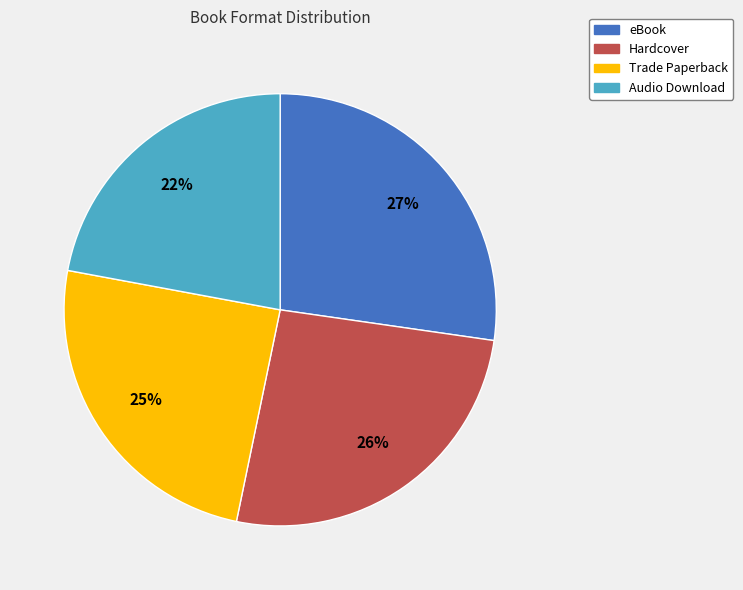

Does any single category account for the majority?

No